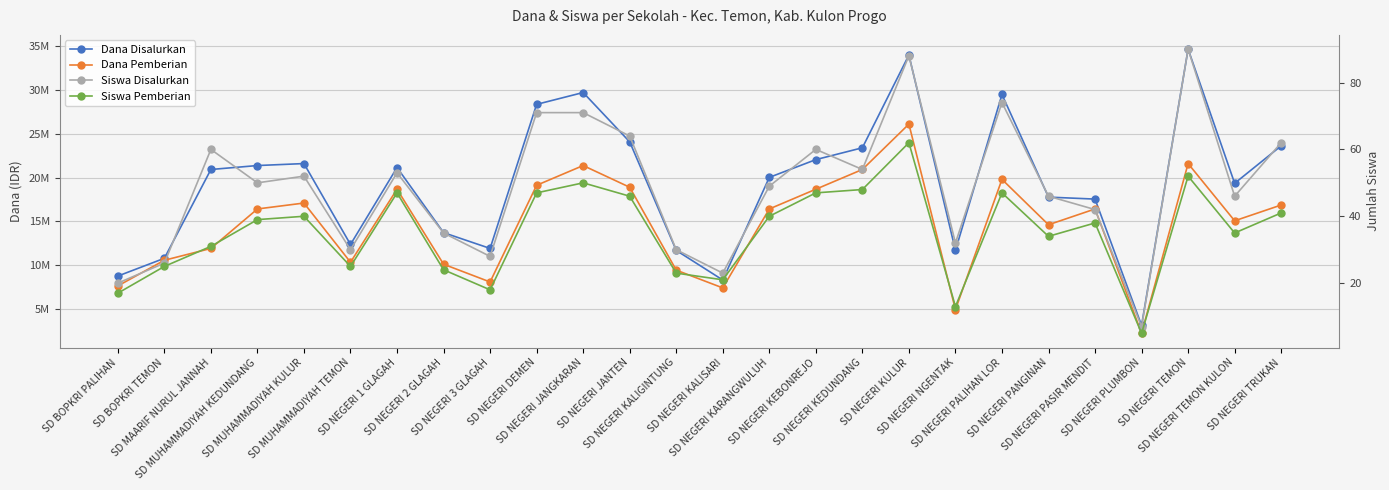

What is the value of the Siswa Pemberian point at the 12th from the left?

46